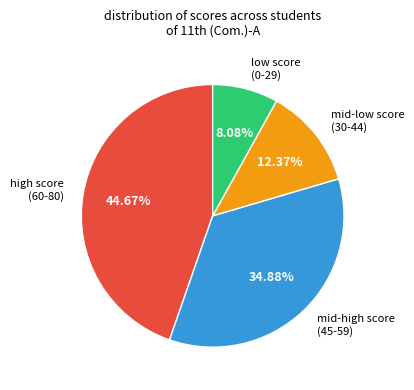

Is there a majority slice in this chart?

No